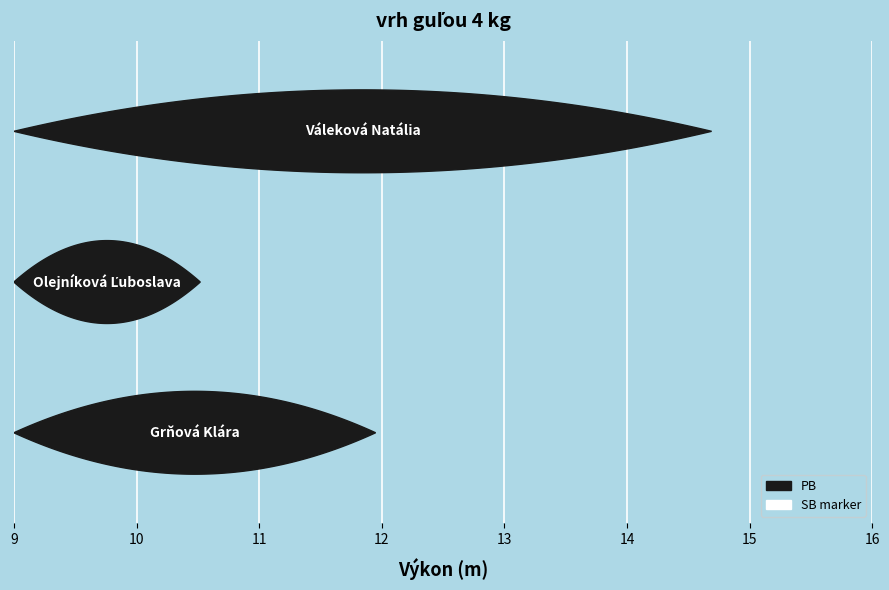

True or false: PB has a value of 11.9 at Grňová Klára.

True